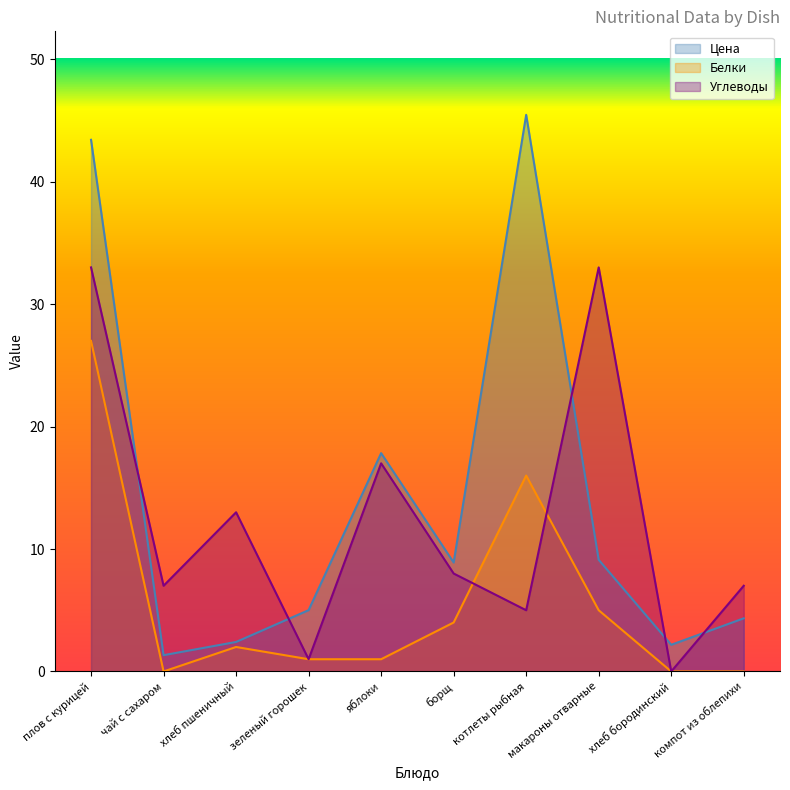

List the series in order of their overall mean, lowest first.

Белки, Углеводы, Цена